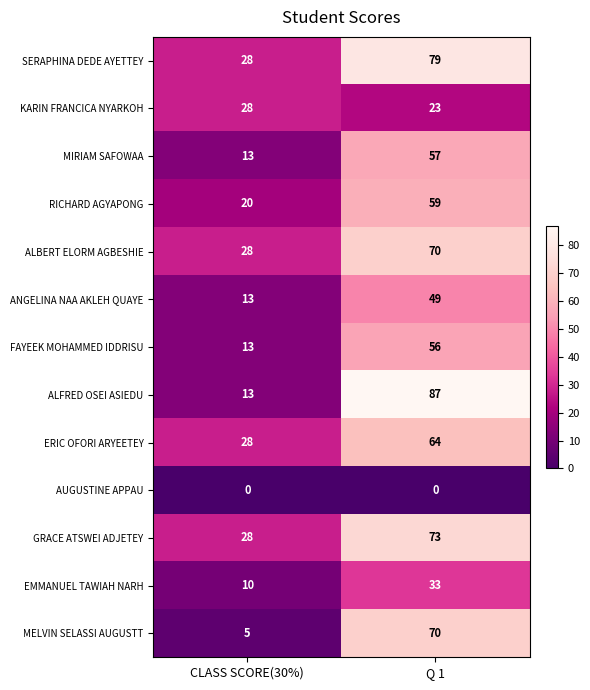

At which category does the chart reach its peak across all series?

Q 1